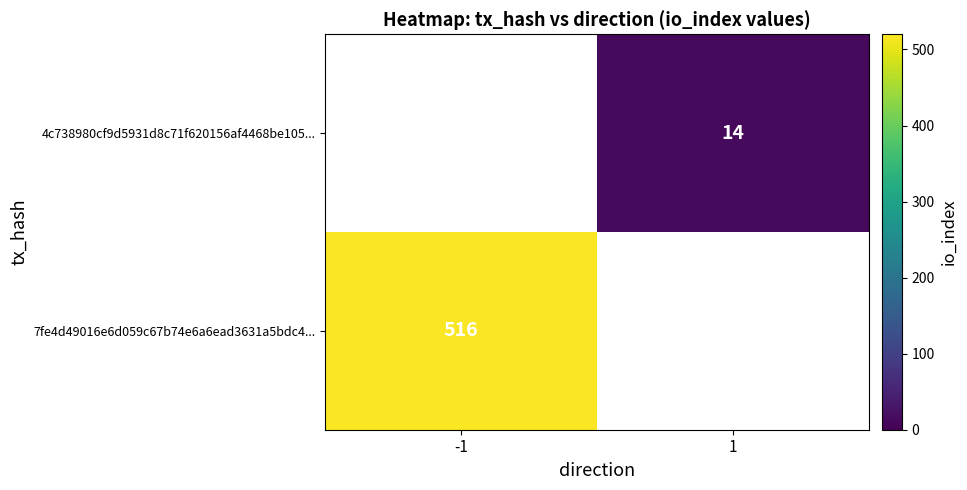

At which category does the chart reach its minimum across all series?

1